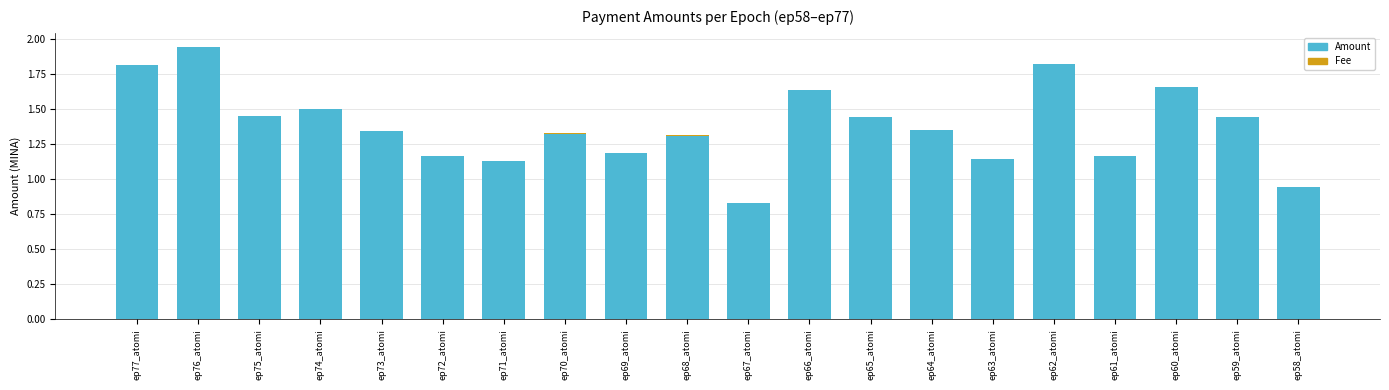

True or false: Amount has a value of 2.5 at ep65_atomi.

False